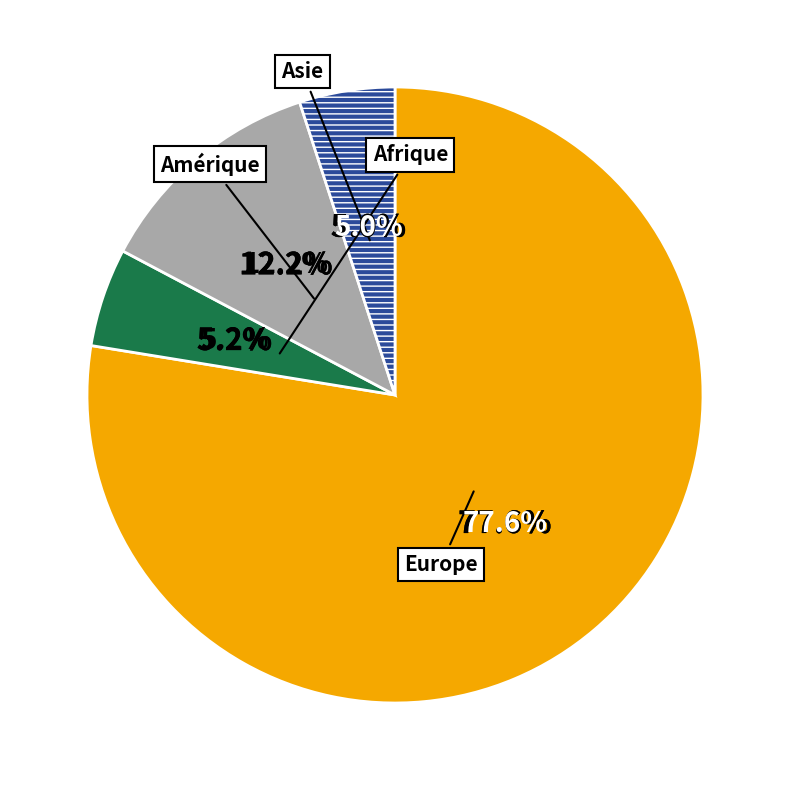

What portion of the pie excludes Asie?

95.0%